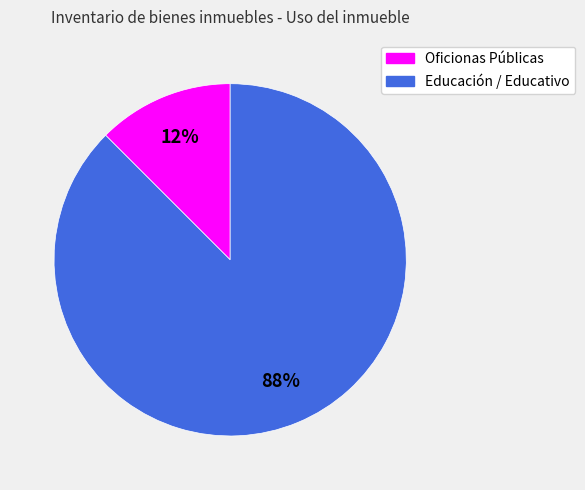

Which has a higher value, Educación / Educativo or Oficionas Públicas?

Educación / Educativo